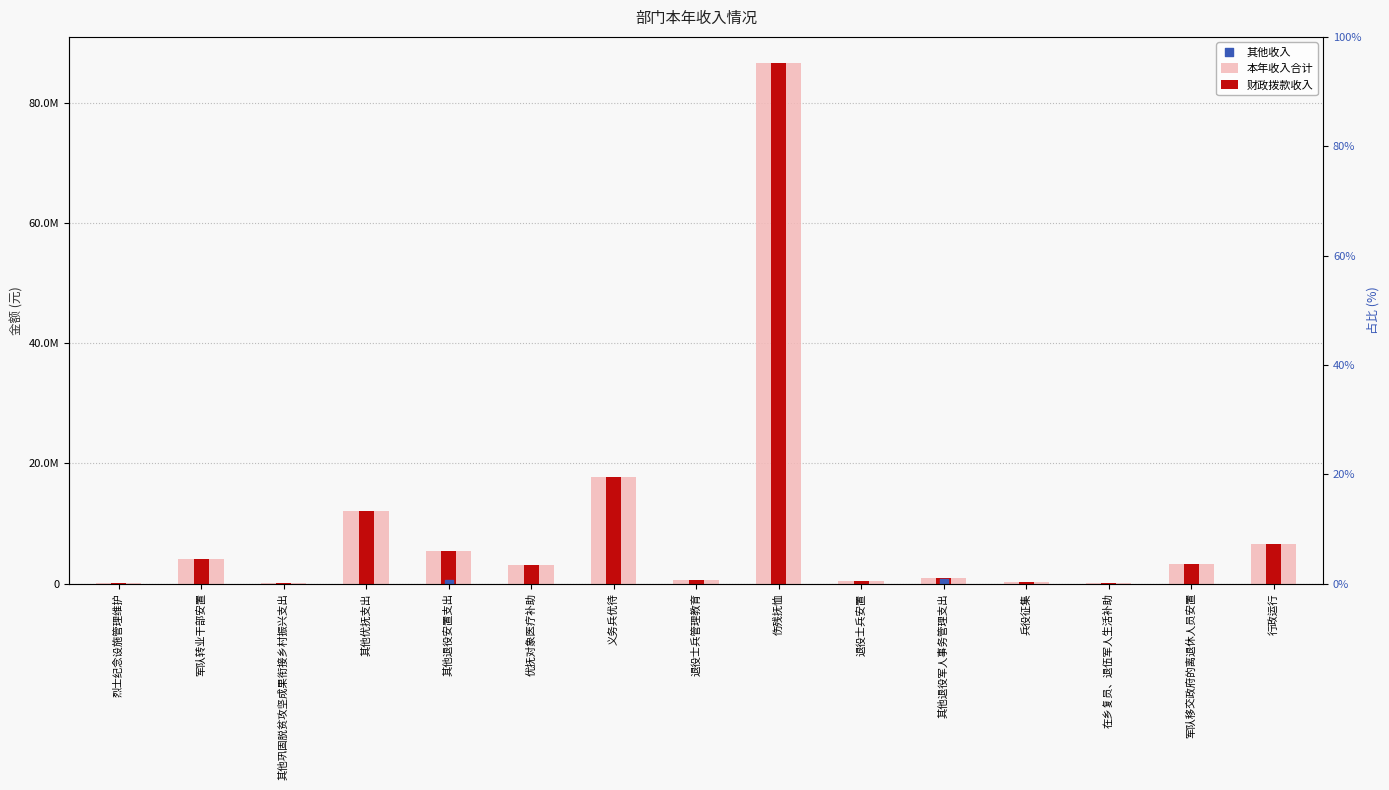

Which series reaches the minimum Y coordinate?

本年收入合计